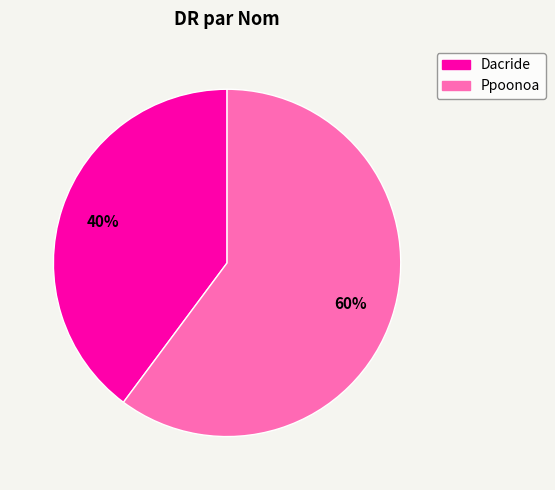

To the nearest percent, what is the combined percentage of Ppoonoa and Dacride?

100%